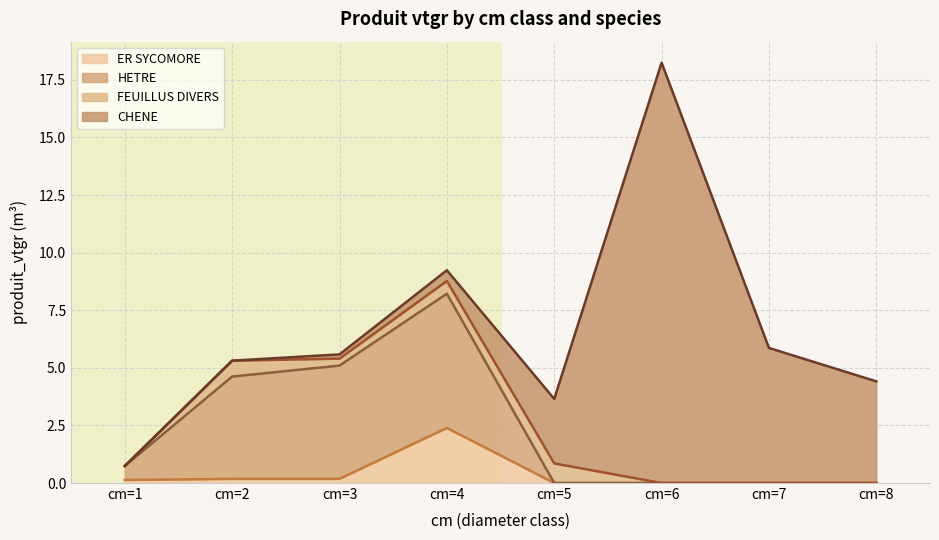

The value of HETRE at cm=3 is 8.7. True or false?

False